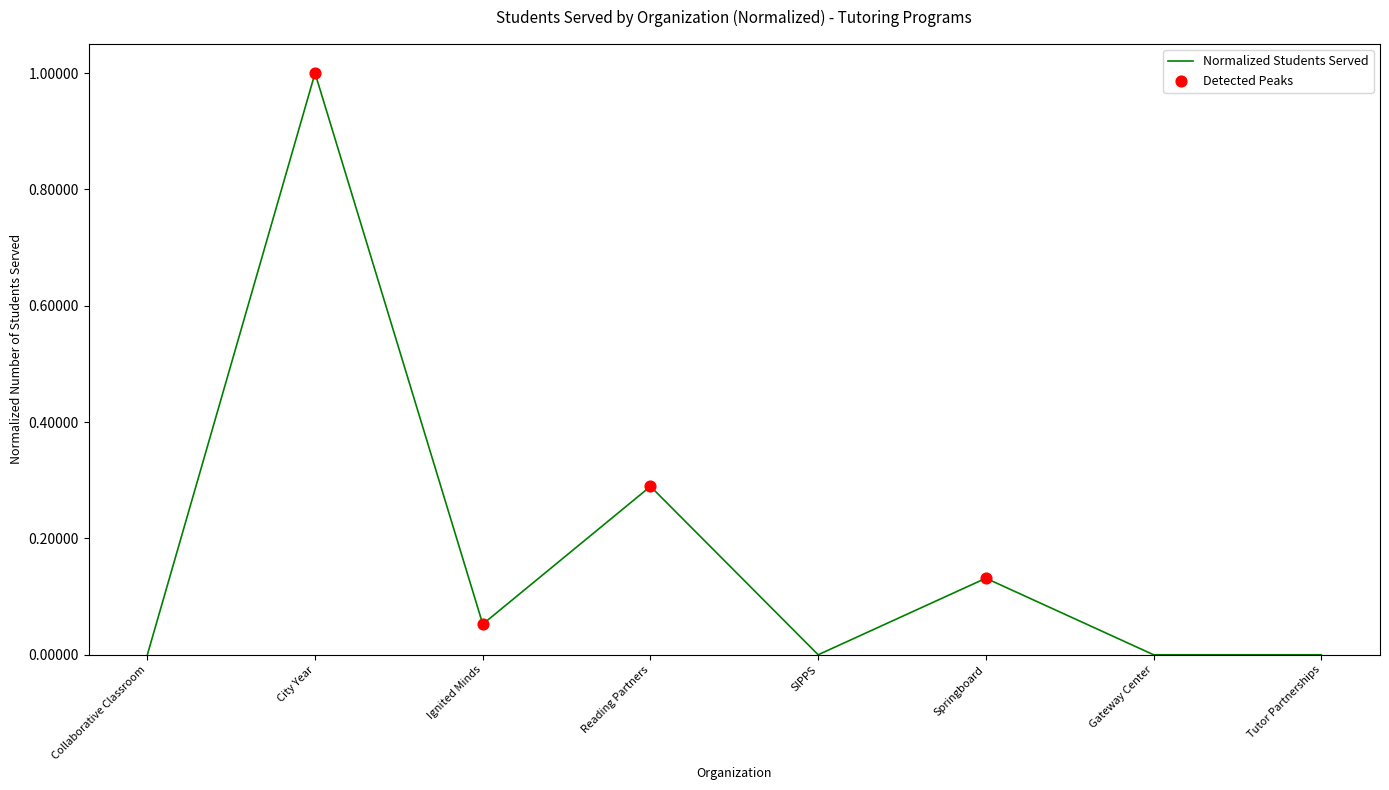

What is the change in value from Ignited Minds to SIPPS?

-0.1